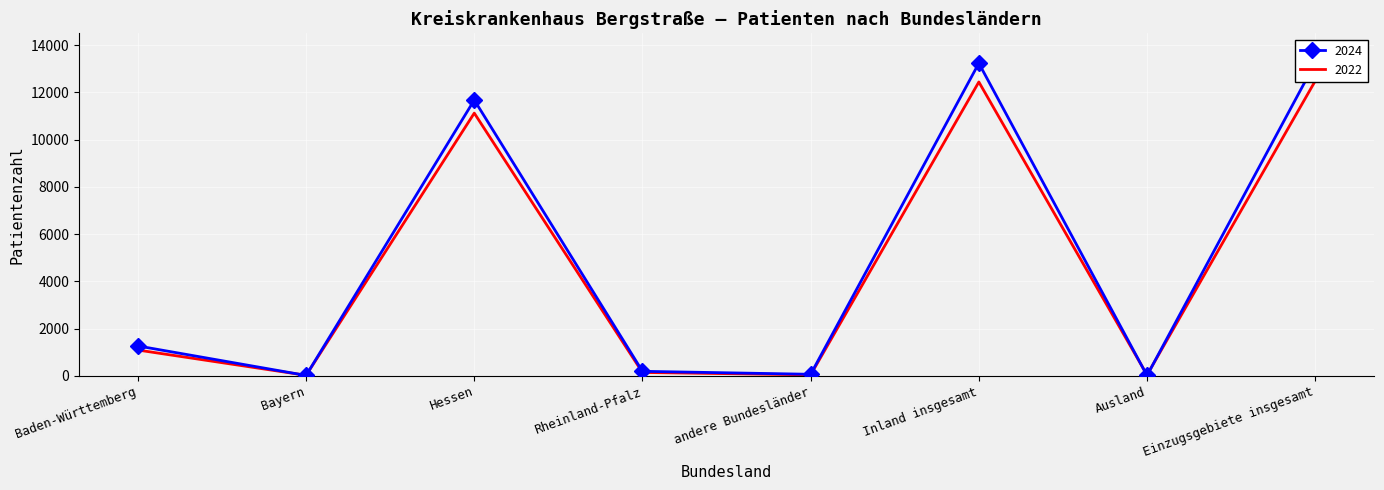

What are all the series names shown in the legend?

2024, 2022